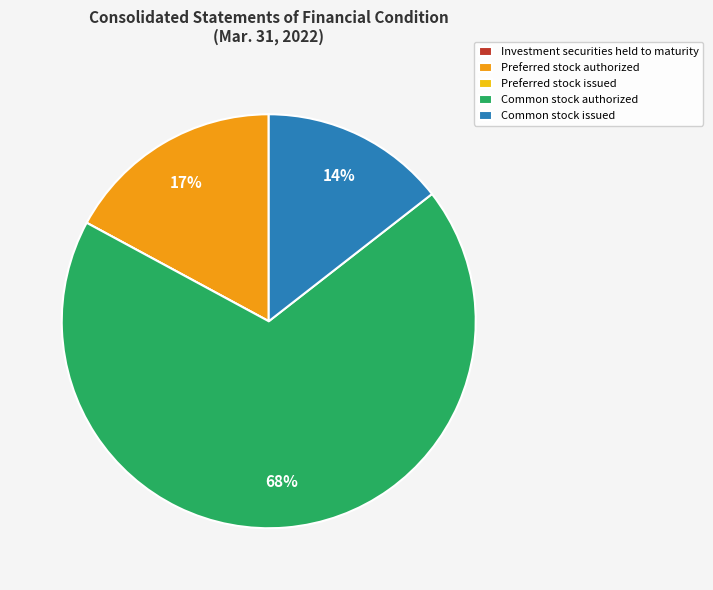

Which category has the biggest portion of the pie?

Common stock authorized